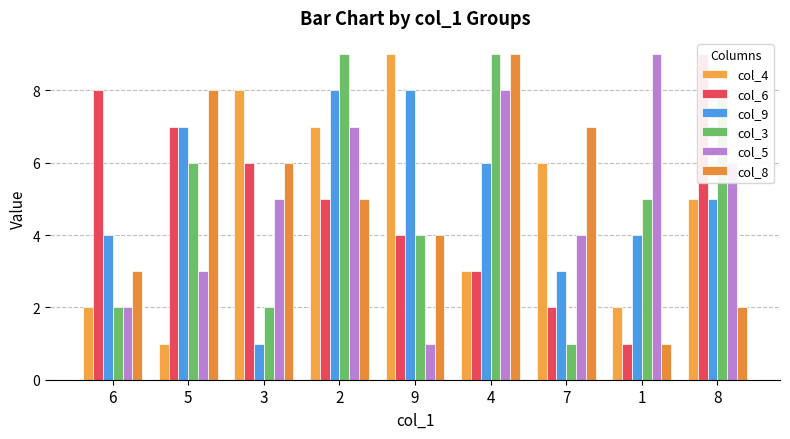

What is the sum of all col_6 values?

45